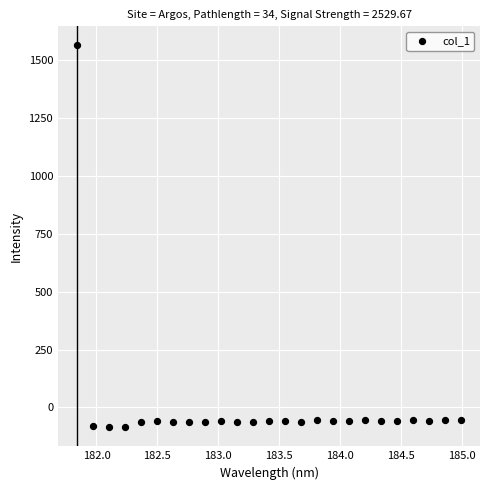

What is the range of Y values (max minus min)?

1647.3